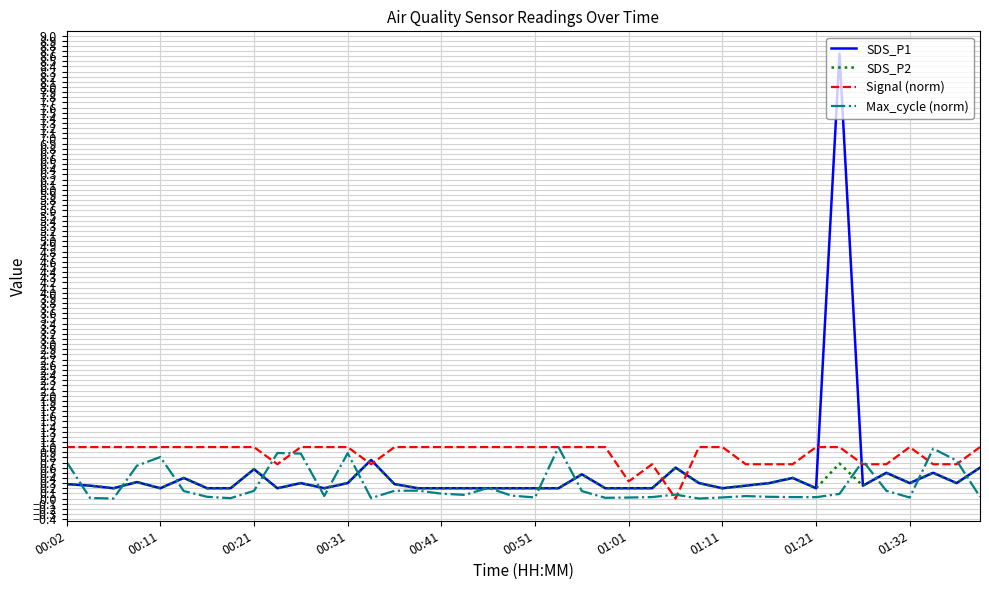

True or false: SDS_P2 and Max_cycle (norm) cross at least once.

True